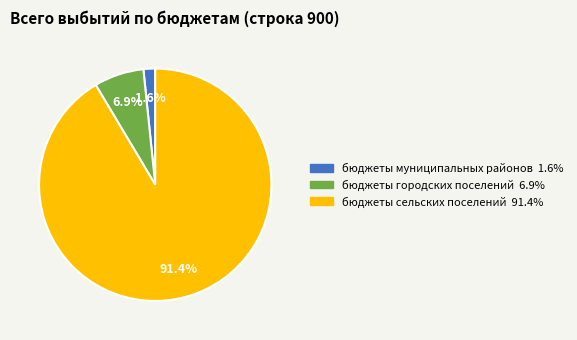

What is the largest slice in the pie chart?

бюджеты сельских поселений